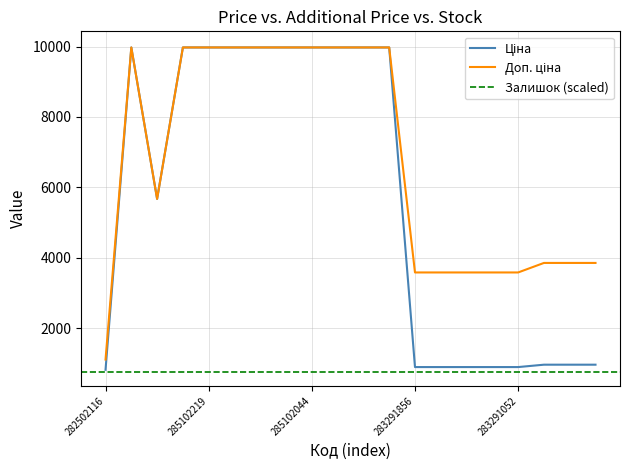

What is the difference between the Доп. ціна values at 283291055 and 283261650?

270.4